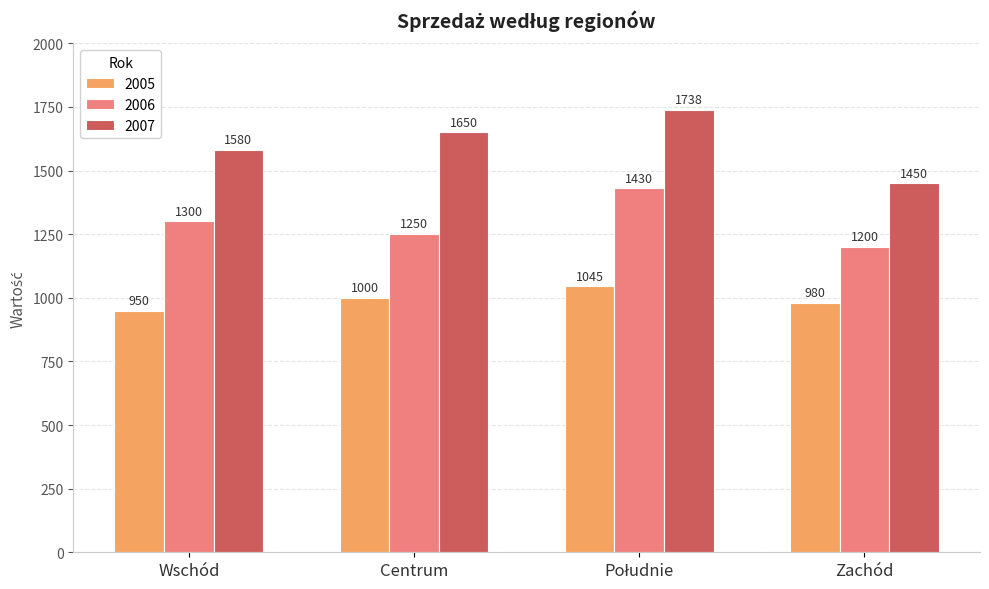

At which label is 2006 closest to 1315?

Wschód